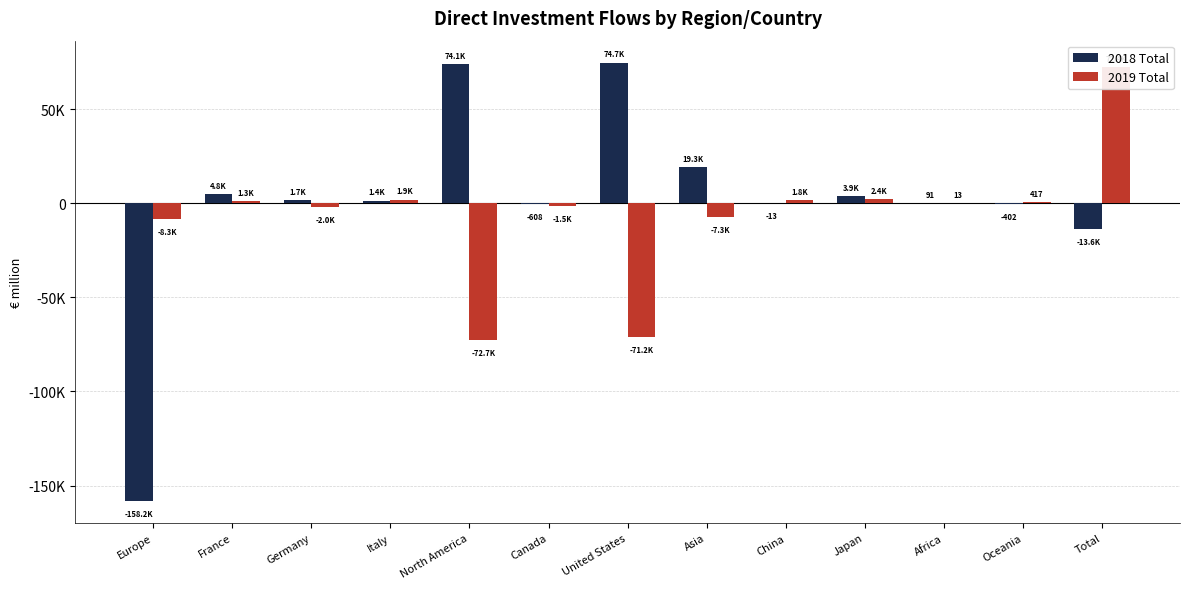

What is the difference between the maximum and minimum values in the 2018 Total series?

232976